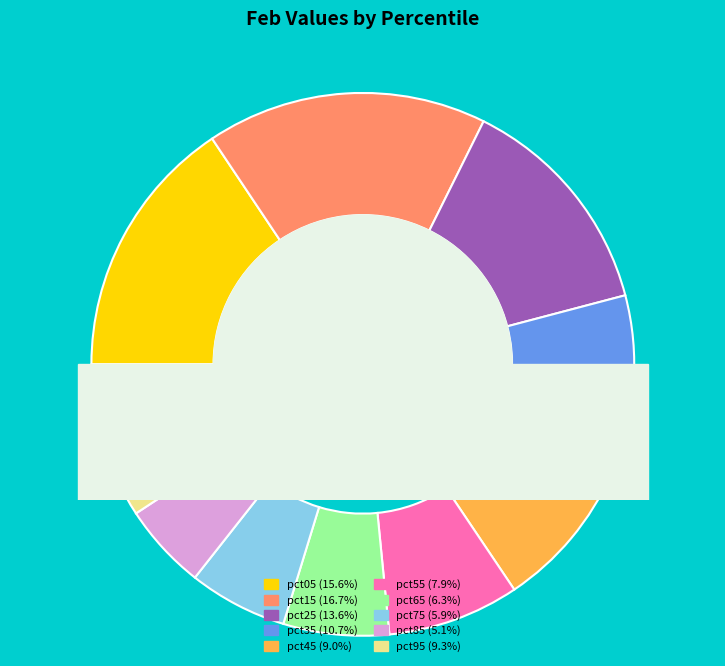

Count the number of slices in the pie.

10